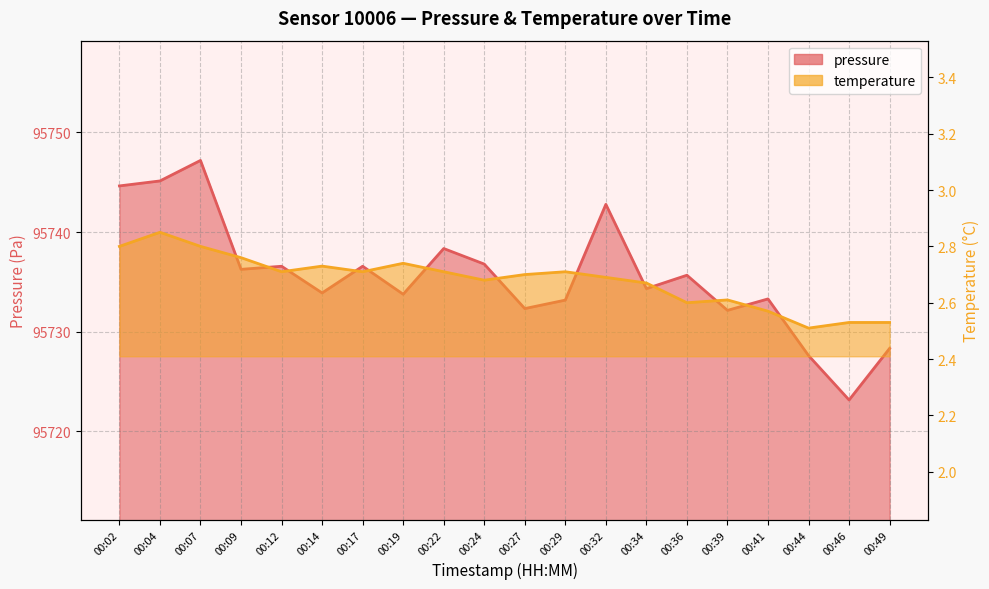

At which category does pressure reach its first local peak?

00:07